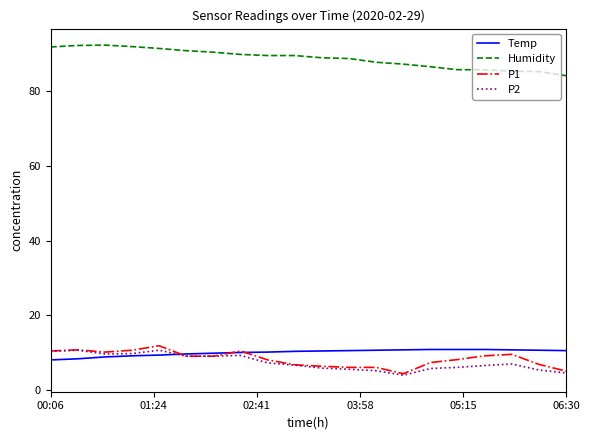

True or false: P1 and Humidity intersect in this chart.

False